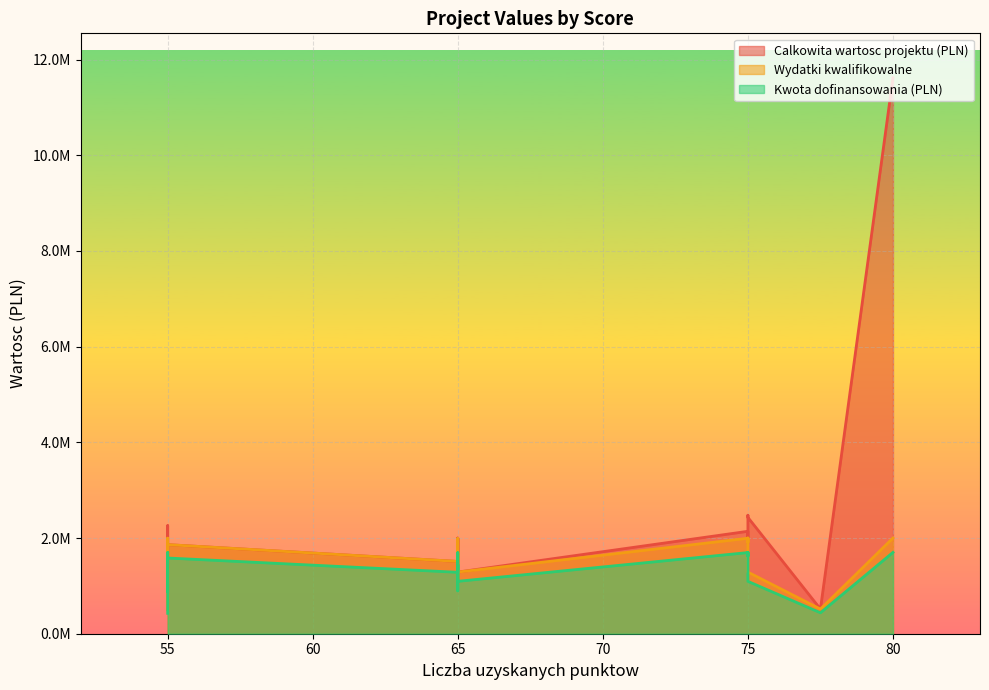

Read the Kwota dofinansowania (PLN) value at 55.

1102855.1